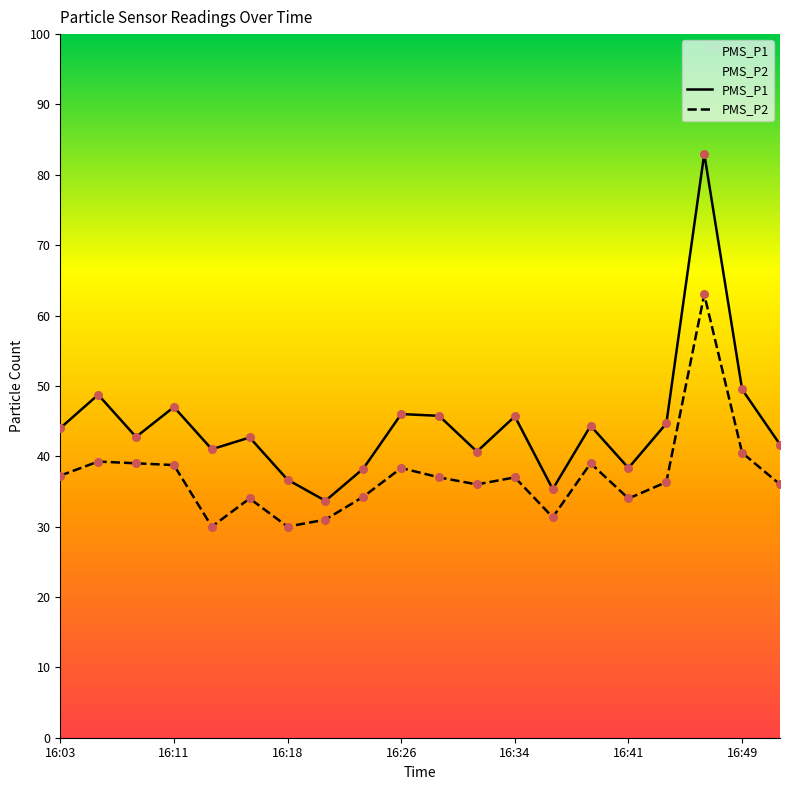

What are all the series names shown in the legend?

PMS_P1, PMS_P2